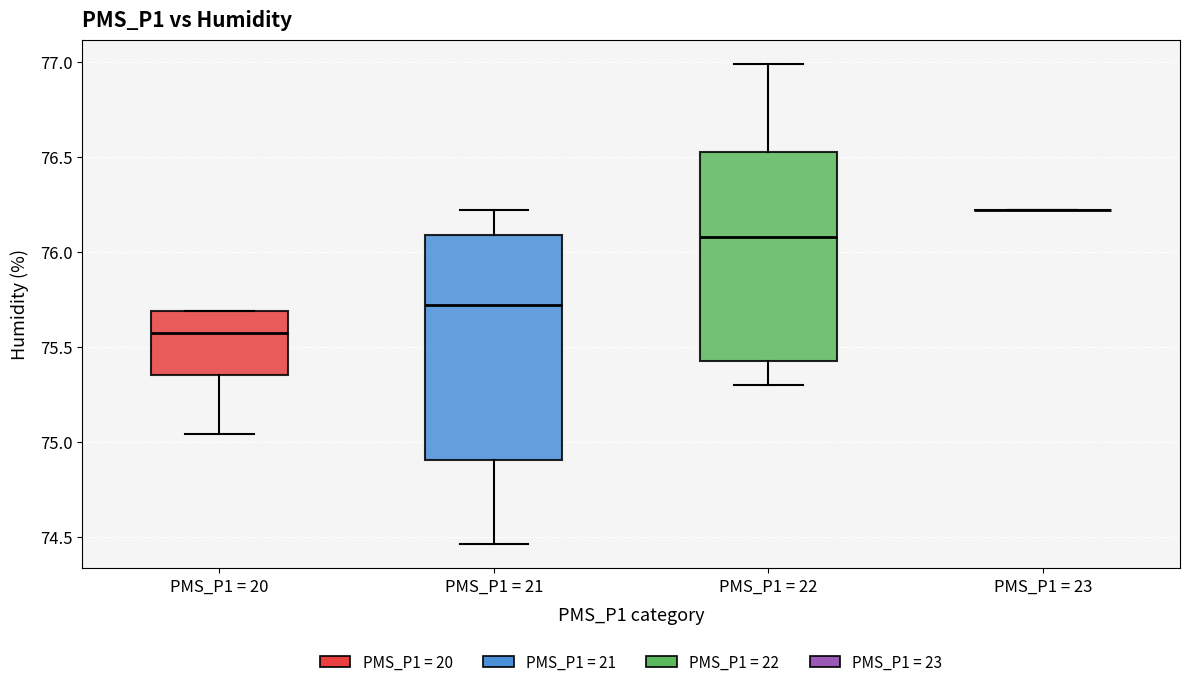

Reading left to right, transcribe this box plot: for each box, give where its median line is, the range the box spans, and where its two whiskers end, as read against the y-axis. The values are not printed on the chart, so give them approximately, as read against the axis.

PMS_P1 = 20: median 75.60, box 75.35 to 75.70, whiskers 75.05 to 75.70
PMS_P1 = 21: median 75.70, box 74.90 to 76.10, whiskers 74.45 to 76.20
PMS_P1 = 22: median 76.10, box 75.45 to 76.55, whiskers 75.30 to 77.00
PMS_P1 = 23: box collapsed to a line at 76.20, whiskers 76.20 to 76.20